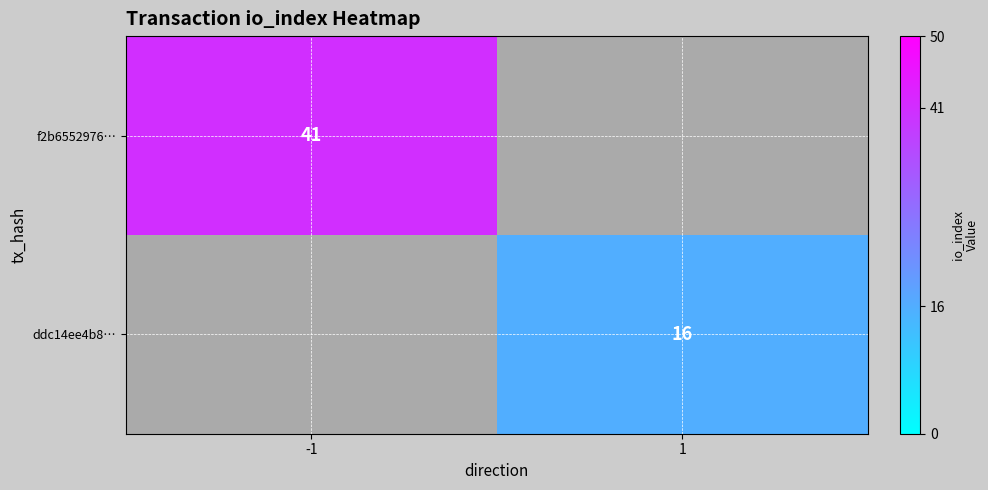

The value of ddc14ee4b8… at 1 is 27. True or false?

False